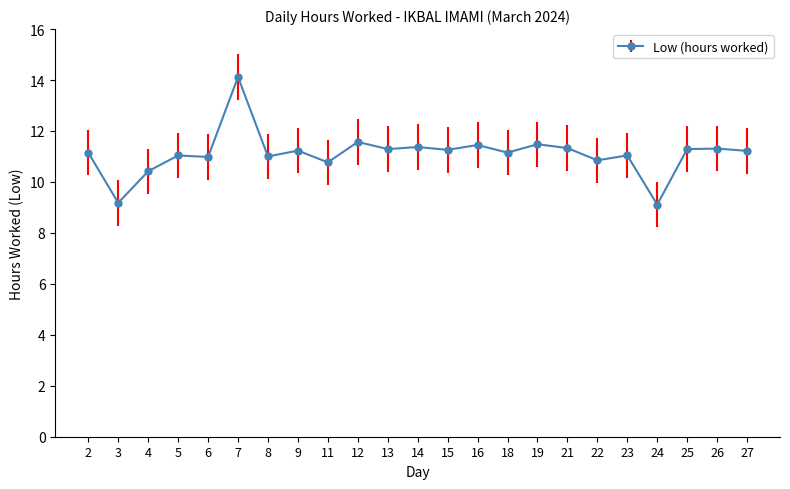

Between 7 and 9, which is larger?

7